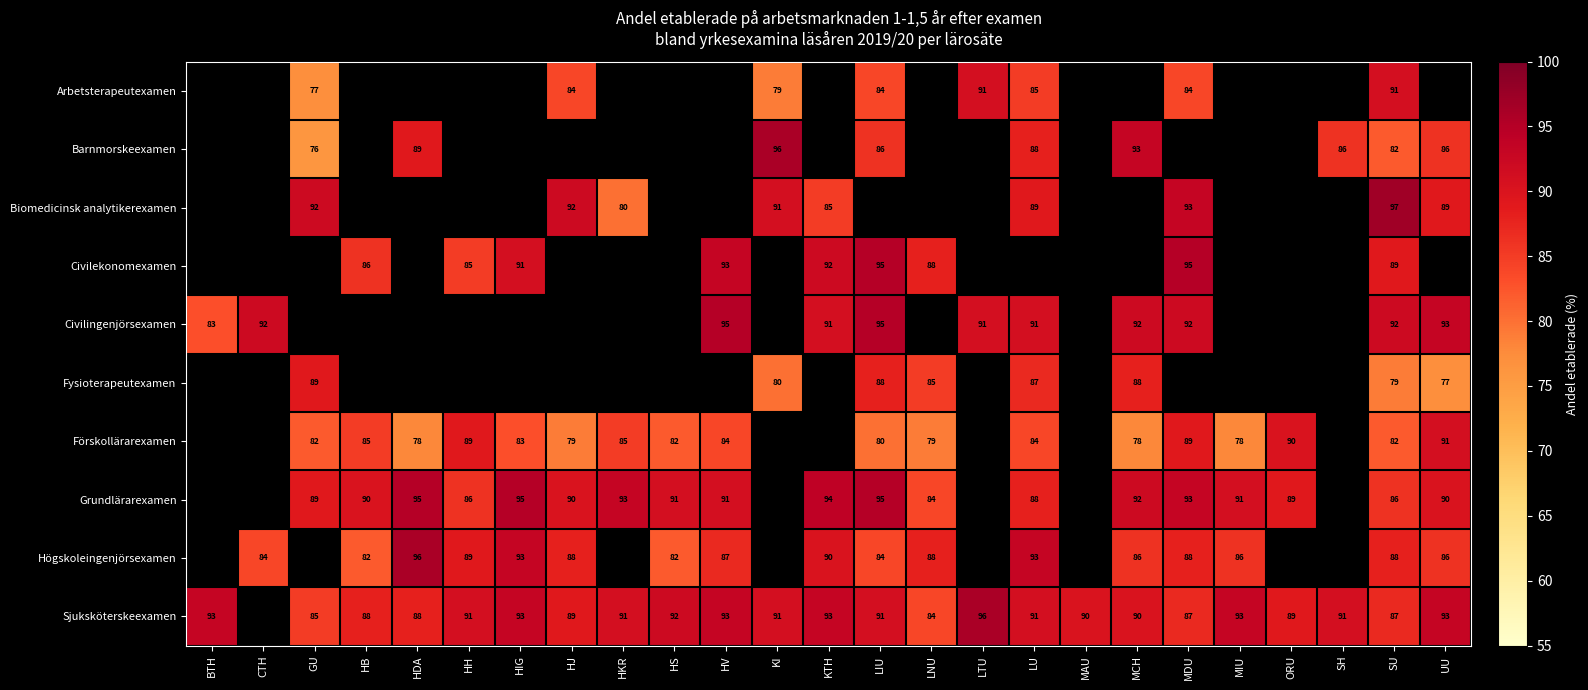

Is the value of Förskollärarexamen at MIU greater than the value of Biomedicinsk analytikerexamen at KI?

No